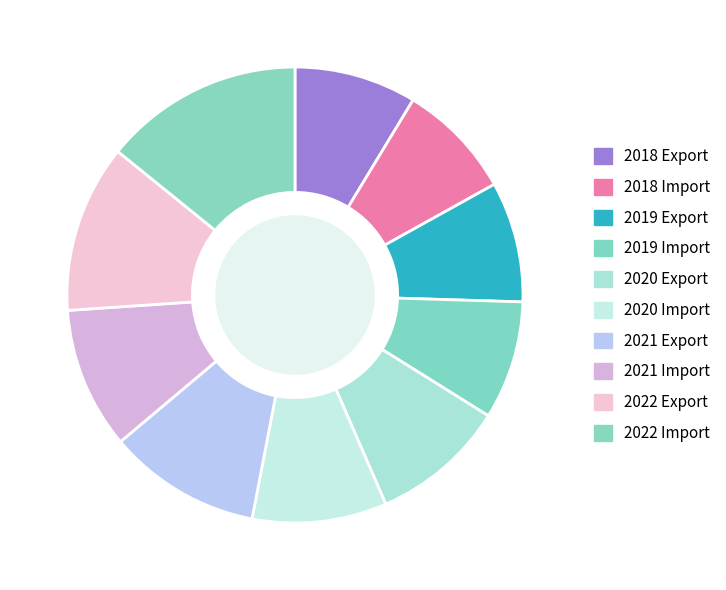

To the nearest percent, what portion does 2018 Import represent?

8%